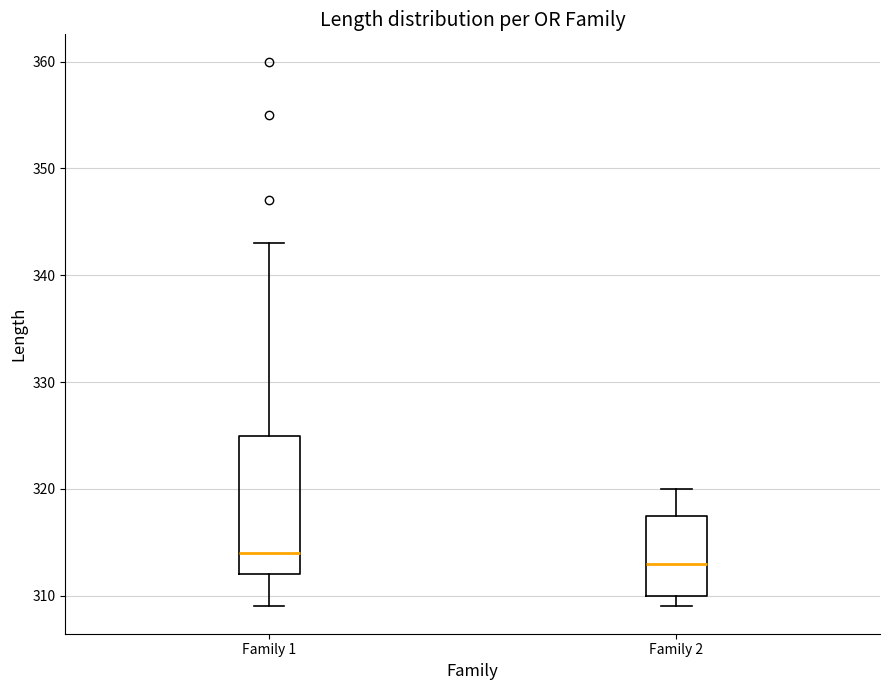

Reading left to right, transcribe this box plot: for each box, give where its median line is, the range the box spans, and where its two whiskers end, as read against the y-axis. The values are not printed on the chart, so give them approximately, as read against the axis.

Family 1: median 314, box 312 to 325, whiskers 309 to 343
Family 2: median 313, box 310 to 318, whiskers 309 to 320